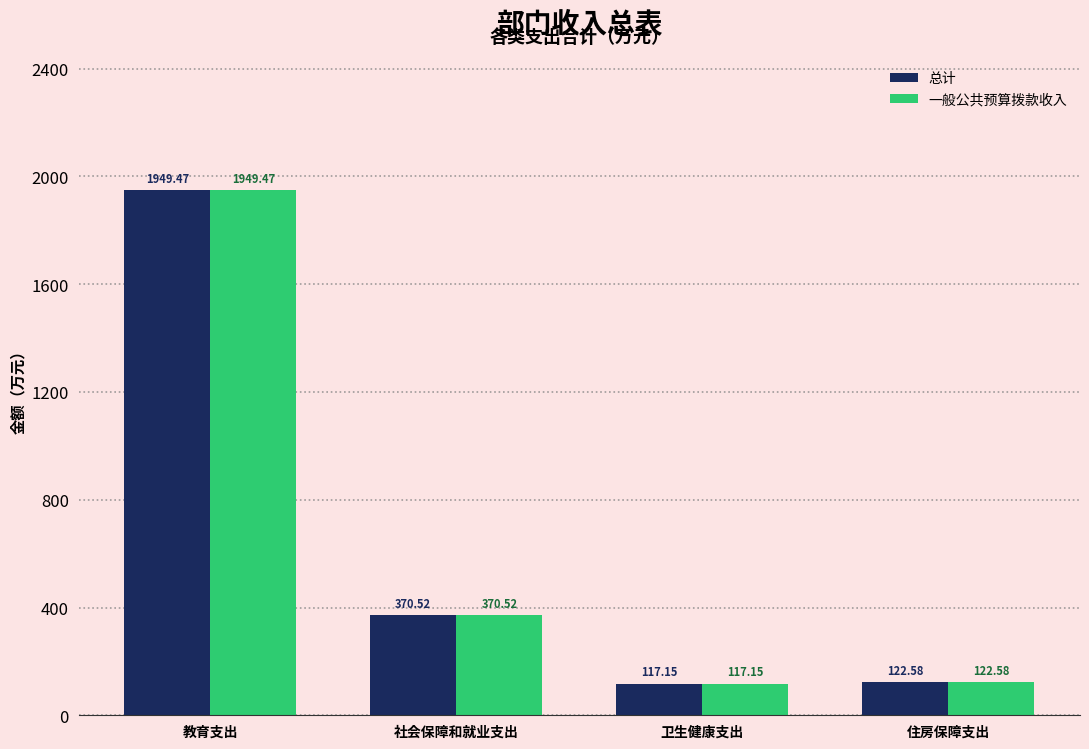

How many series are shown in this chart?

2